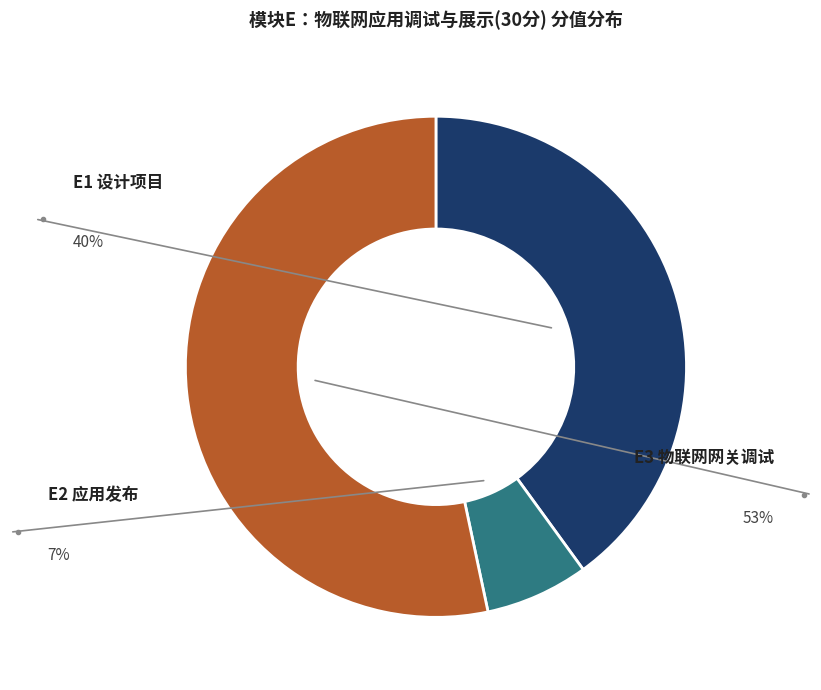

Does any single category account for the majority?

Yes